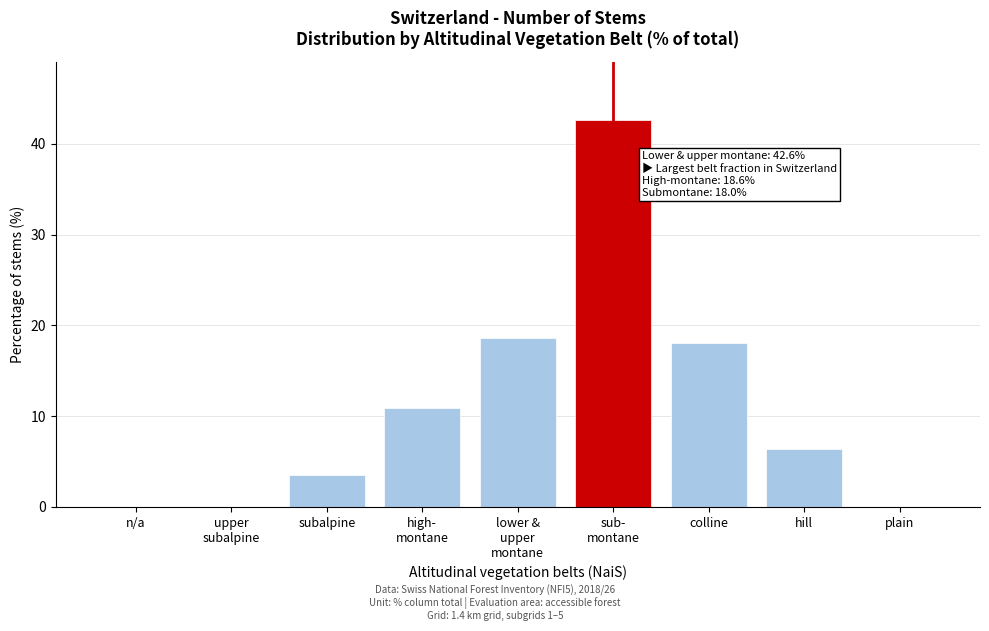

The value at colline is 18.0. True or false?

True